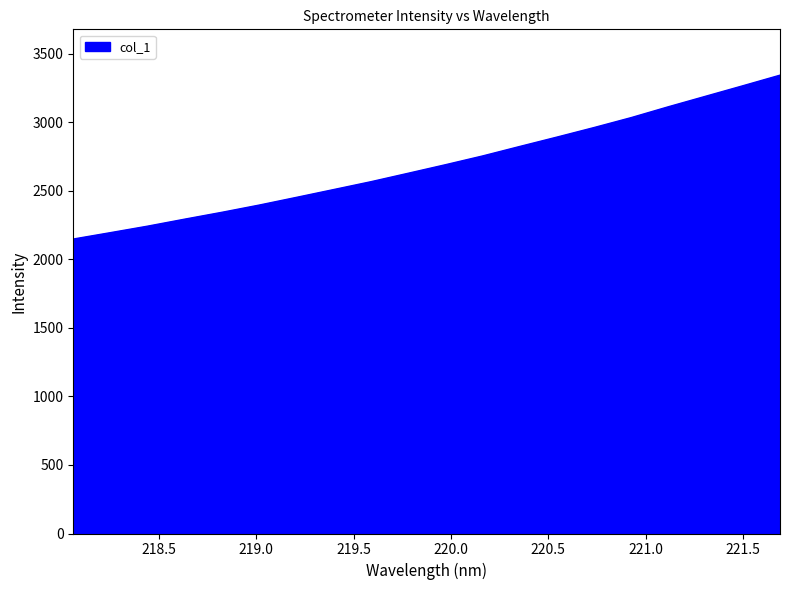

What is the smallest value displayed?

2149.3